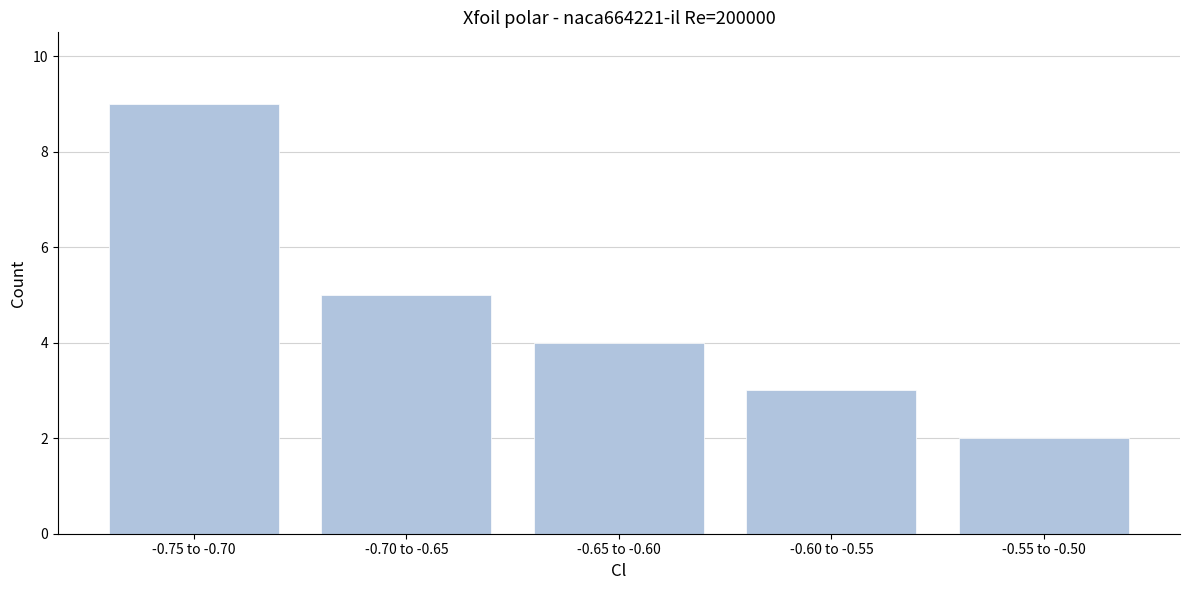

Reading left to right, what are all the values shown in this chart?

9	5	4	3	2